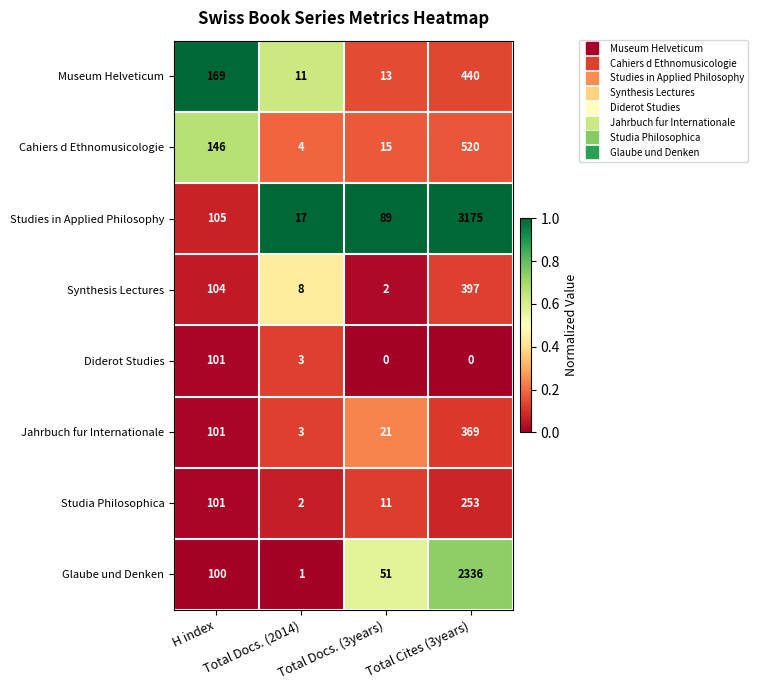

At how many categories does at least one series exceed 0?

4